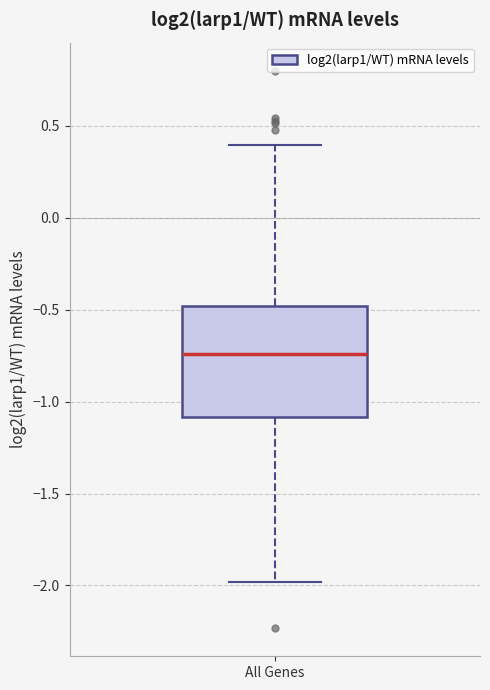

Transcribe this box plot: give where the median line is, the range the box spans, and where the two whiskers end, as read against the y-axis. The values are not printed on the chart, so give them approximately, as read against the axis.

median -0.75, box -1.10 to -0.50, whiskers -2.00 to 0.40